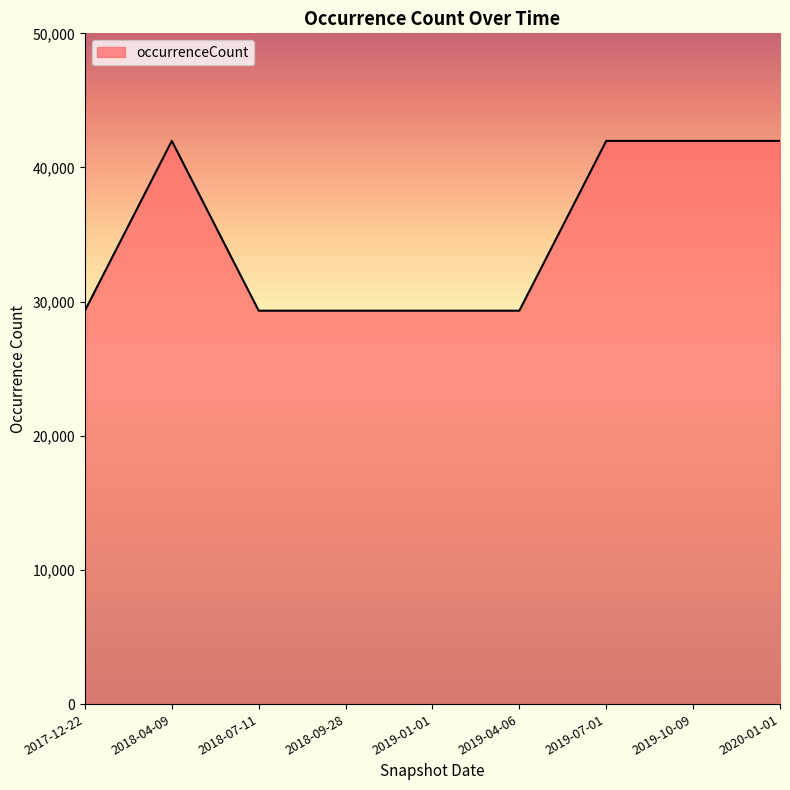

What is the smallest value displayed?

29325